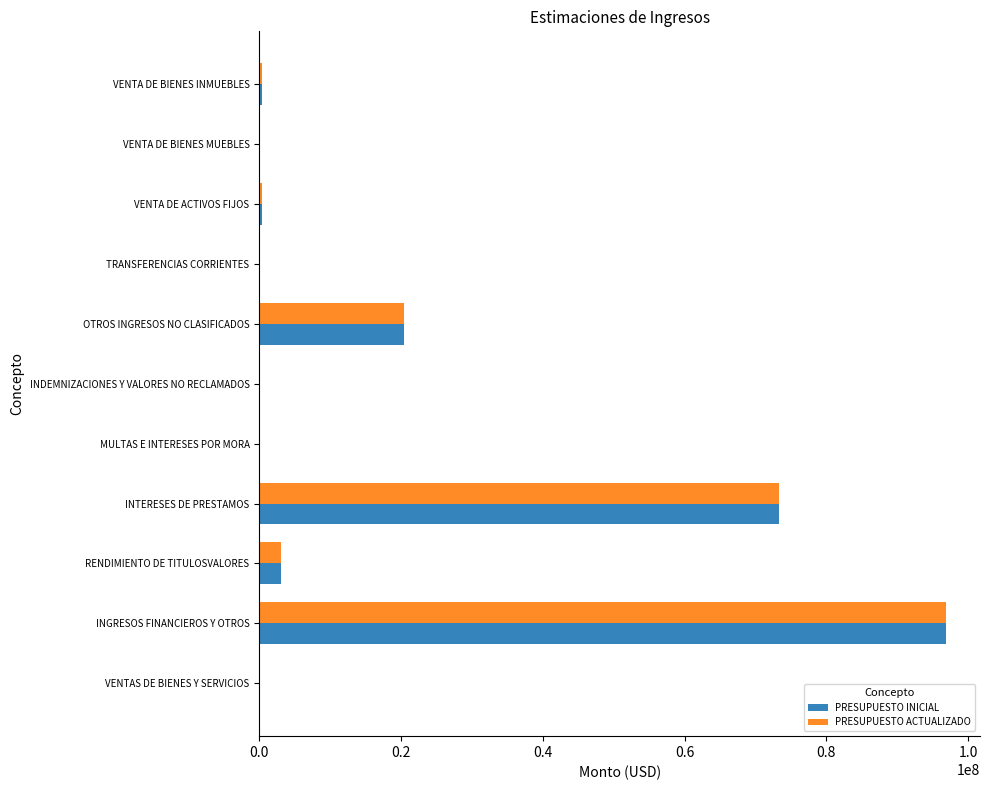

What is the total value across all series at INTERESES DE PRESTAMOS?

146688310